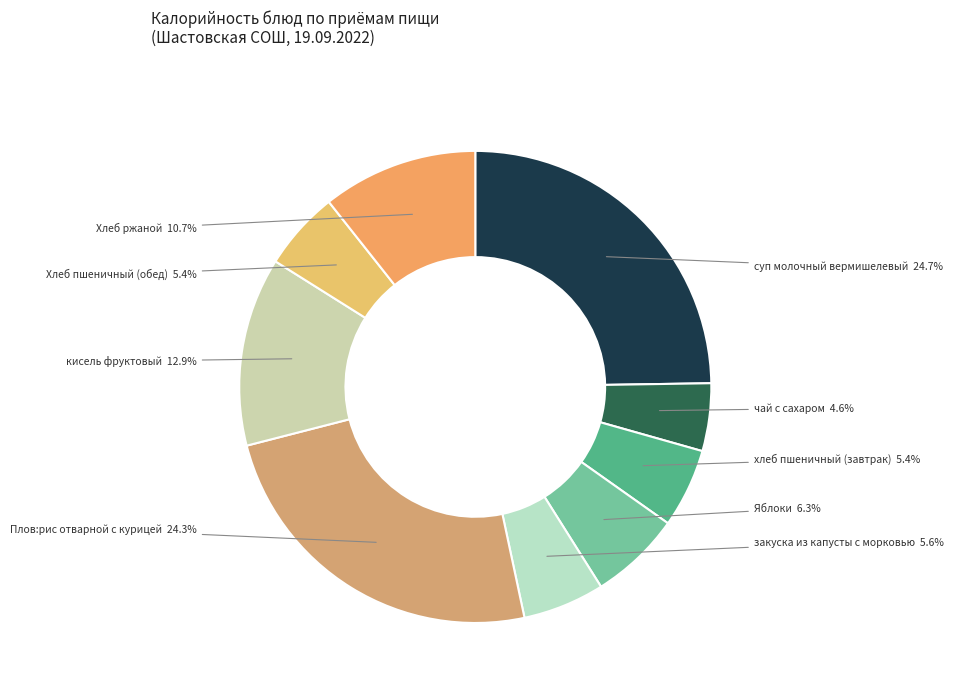

Do суп молочный вермишелевый and закуска из капусты с морковью together represent more than half of the pie?

No